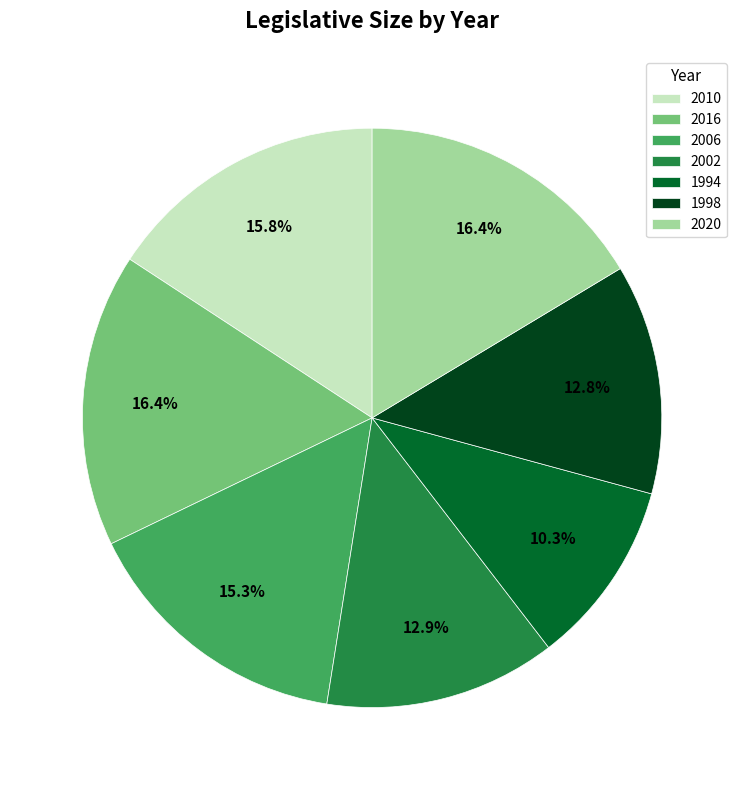

What is the smallest slice in the pie chart?

1994